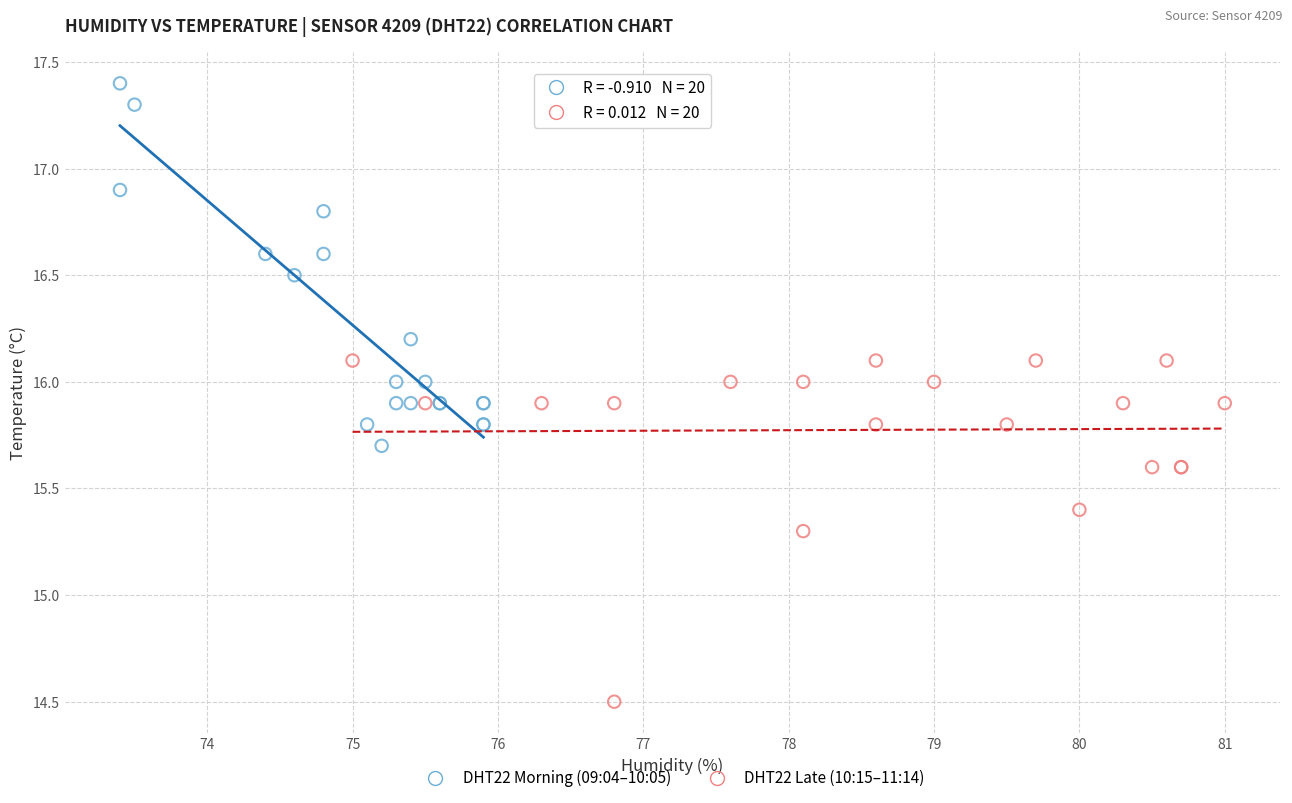

Which series reaches the maximum Y coordinate?

DHT22 Morning (09:04–10:05)